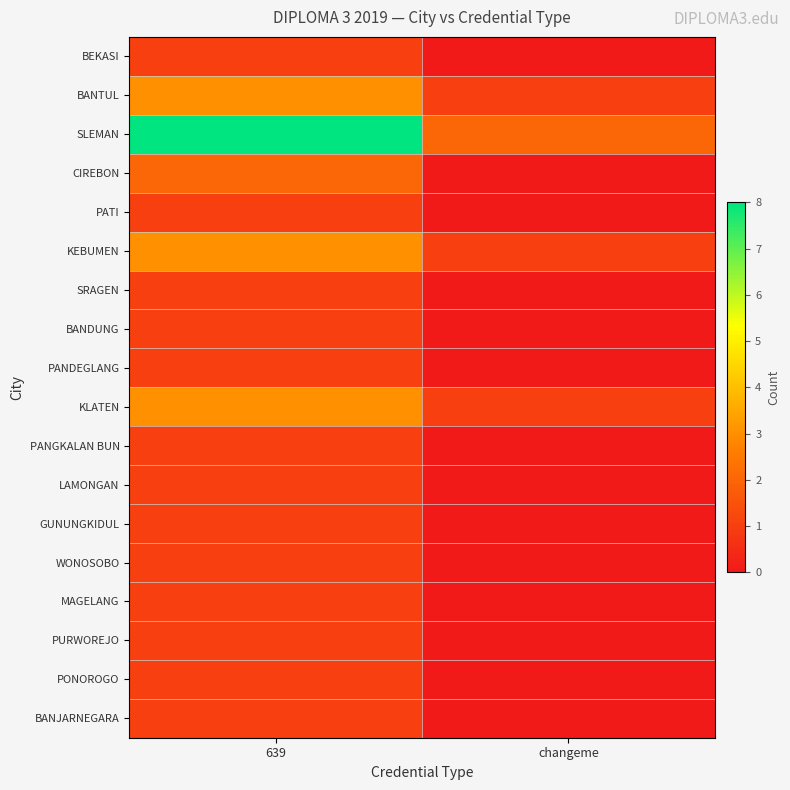

Count the number of data series in this chart.

18